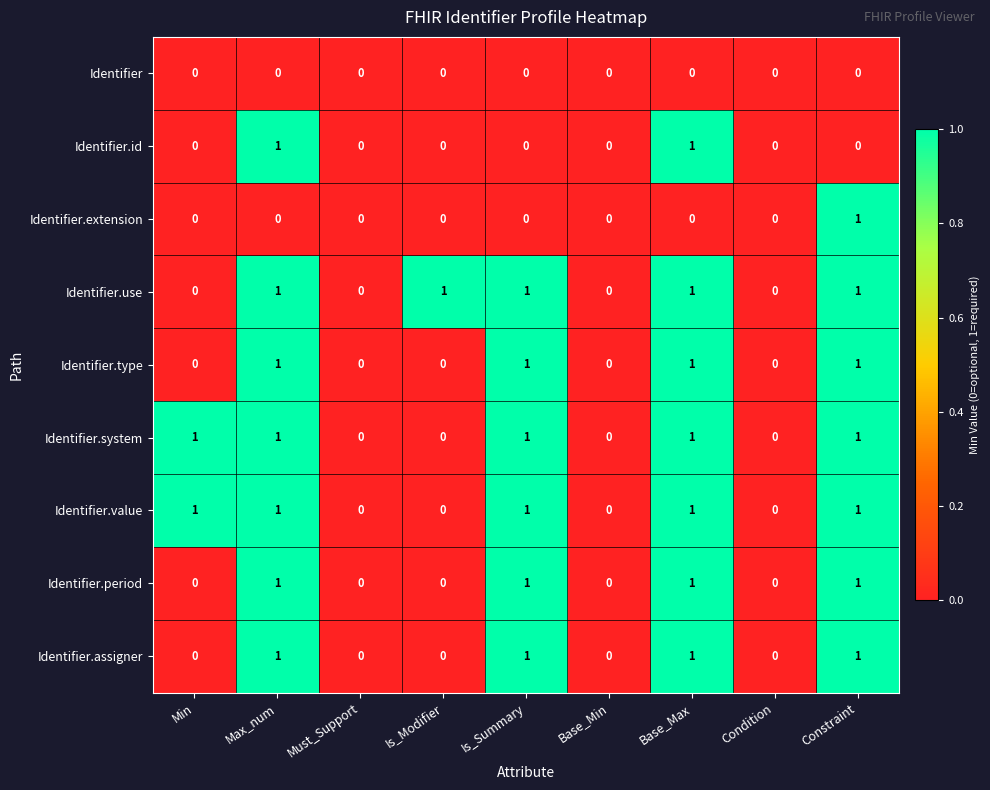

What is the sum of all Identifier.assigner values?

4